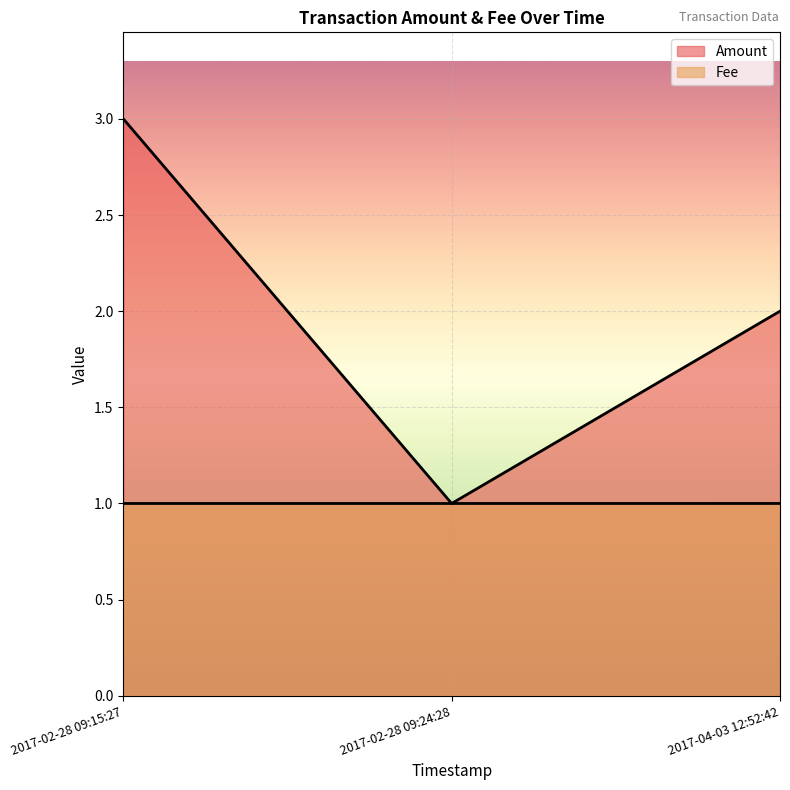

Is it true that Fee equals 0.3 at 2017-02-28 09:24:28?

False